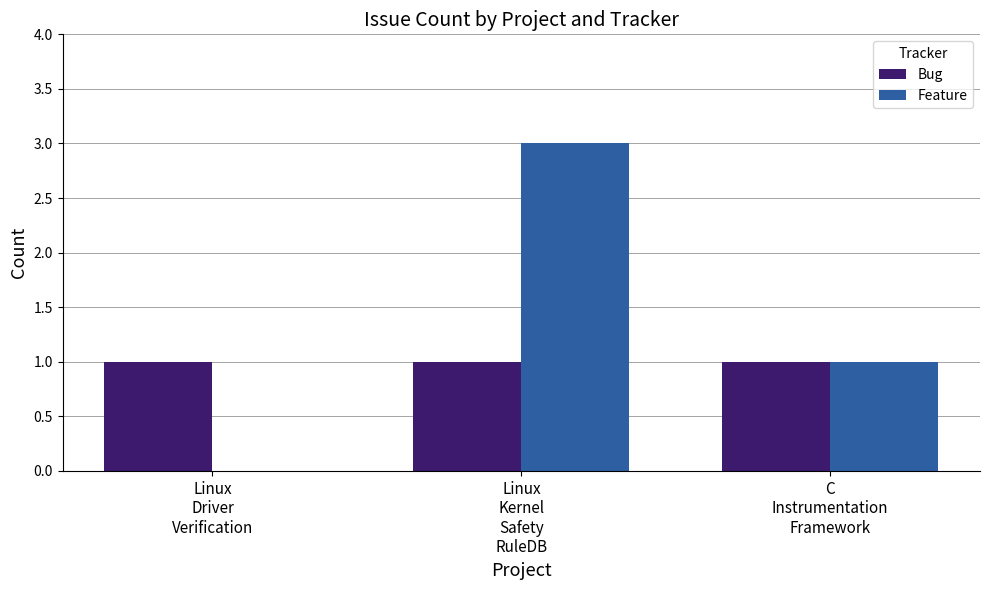

How many groups of bars are there?

3